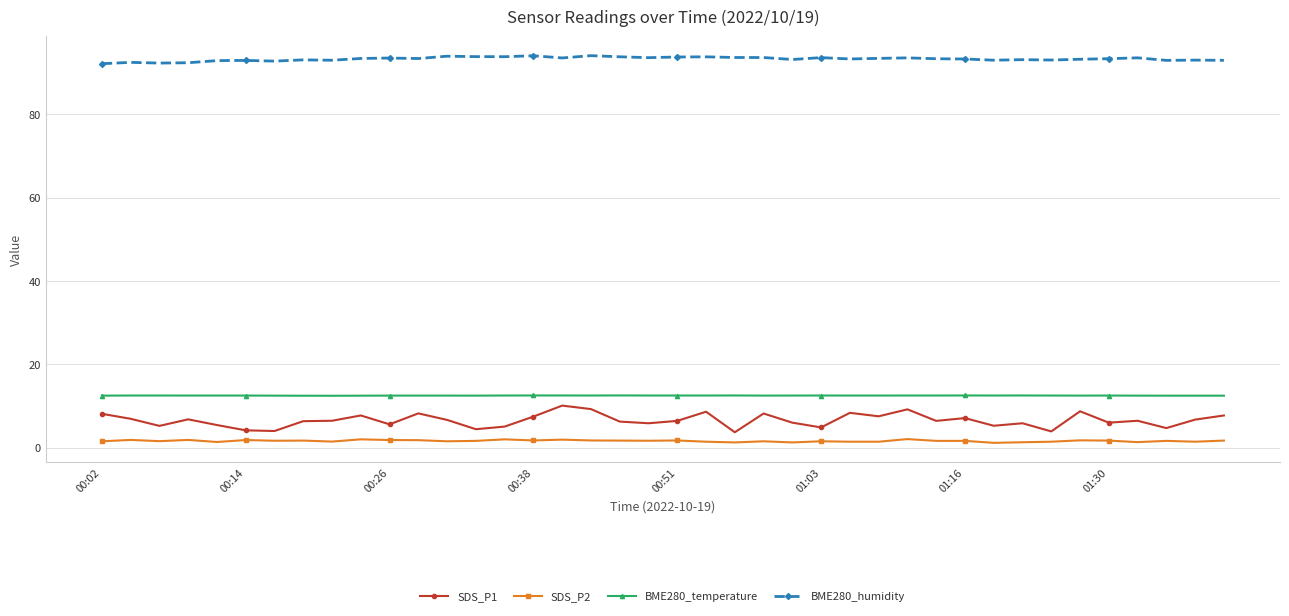

What is the maximum value shown in the chart?

94.1